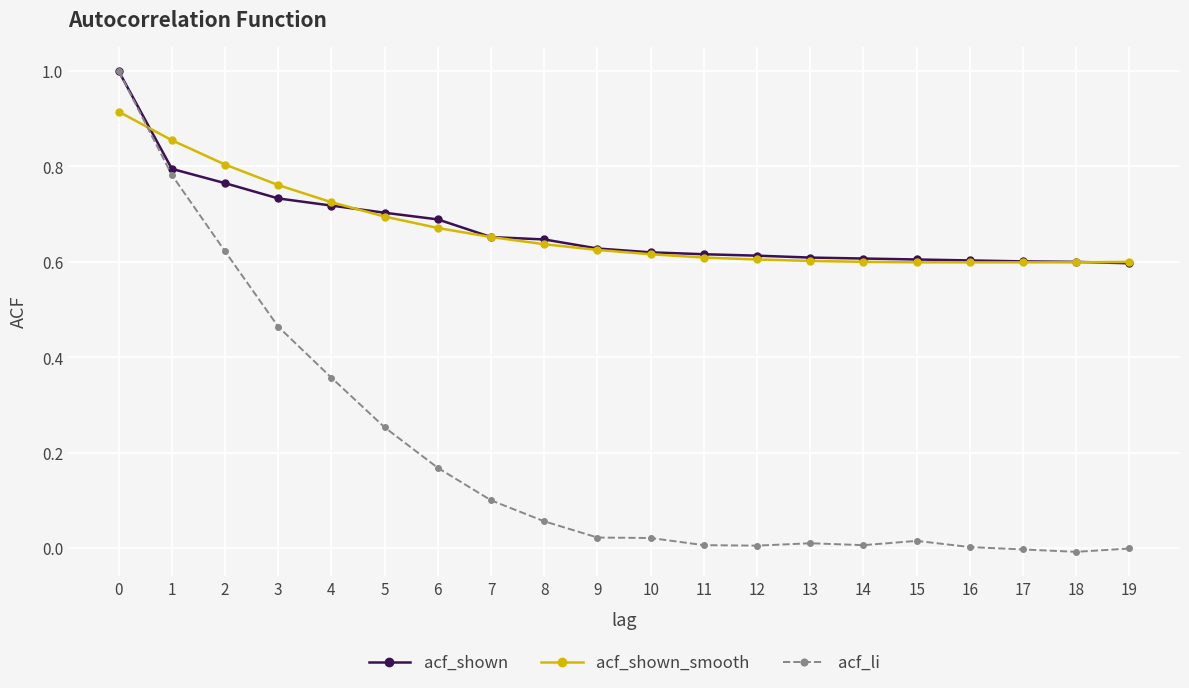

What is the total value across all series at 7?

1.4